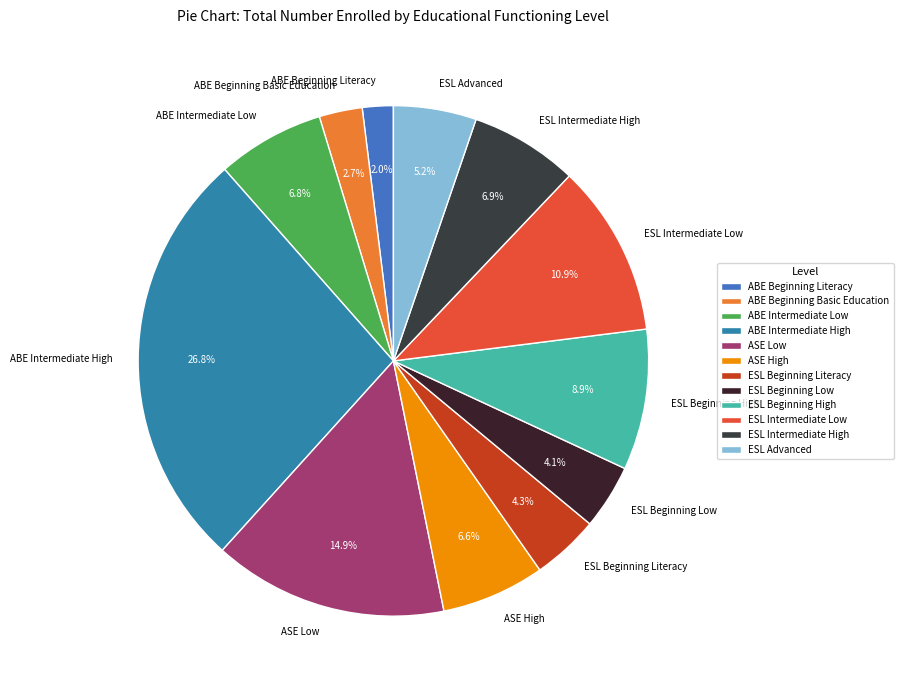

How much of the chart is everything except ESL Intermediate High?

93.1%